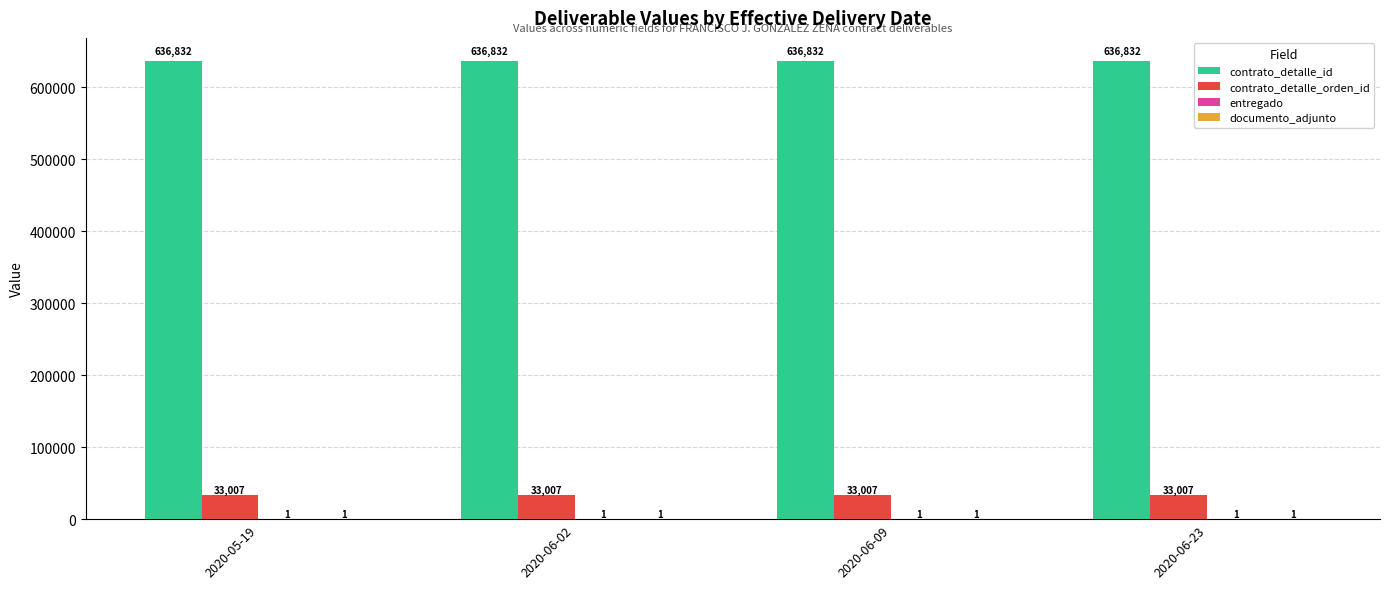

Read the contrato_detalle_id value at 2020-05-19.

636832